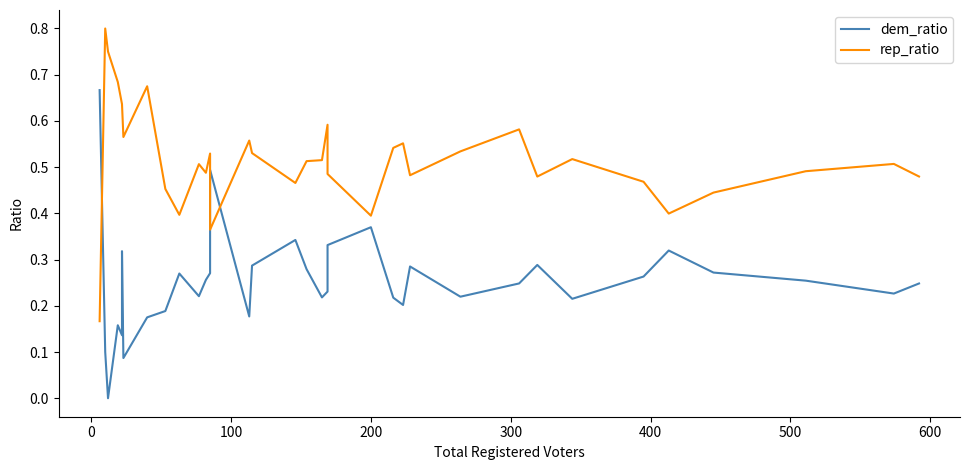

Count the number of categories in the chart.

35